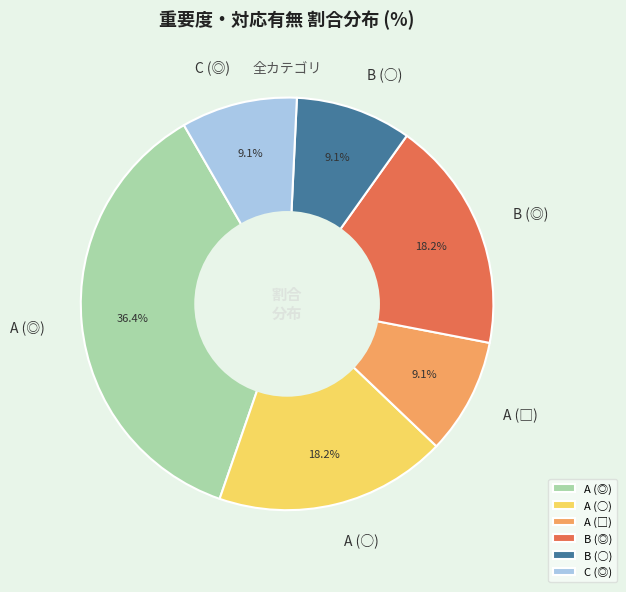

The A (◎) slice represents 36% of the pie. True or false?

True